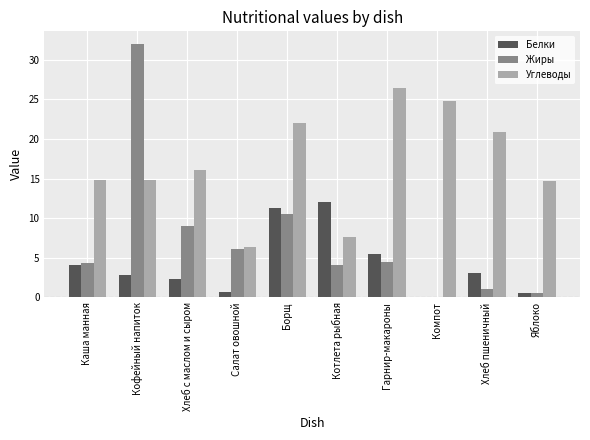

At which label does Белки first exceed 3?

Каша манная